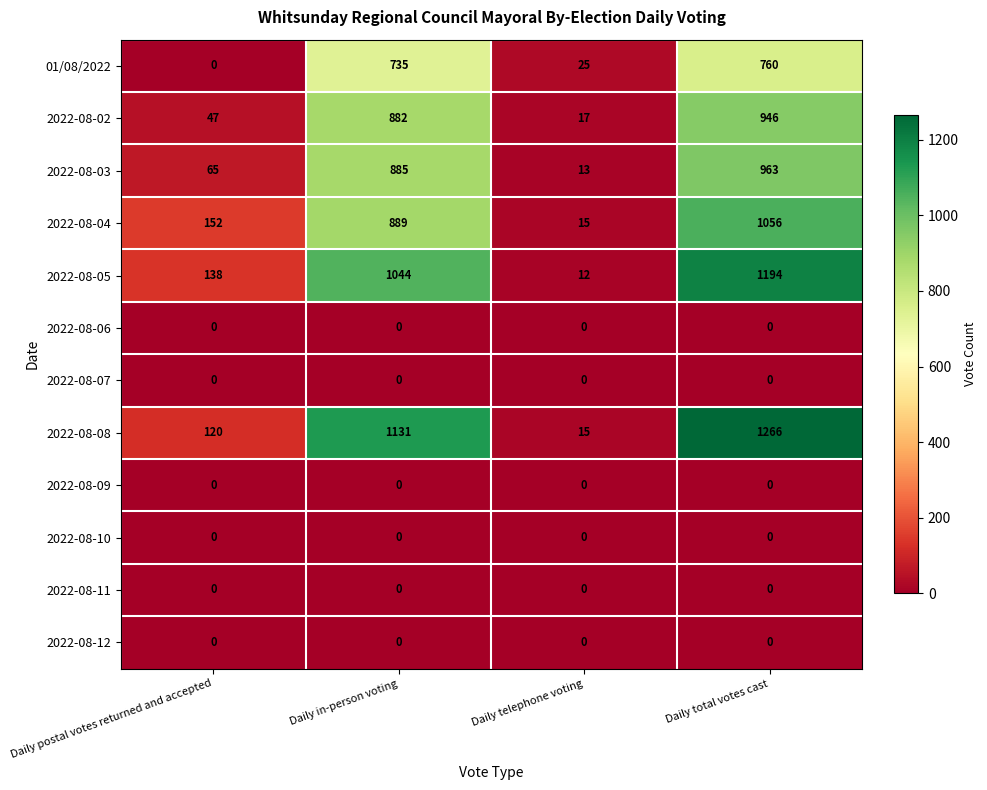

The value of 2022-08-12 at Daily postal votes returned and accepted is 0. True or false?

True